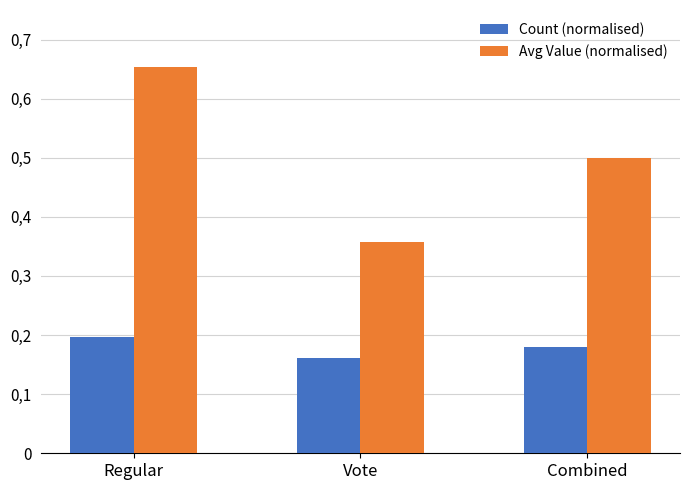

What is the average value of the Count (normalised) series?

0.2